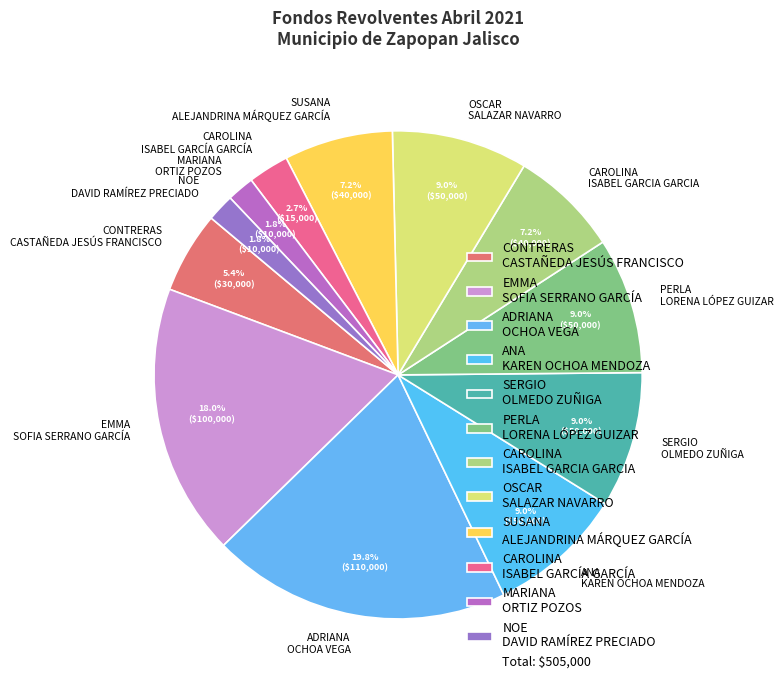

Which category has the biggest portion of the pie?

ADRIANA OCHOA VEGA